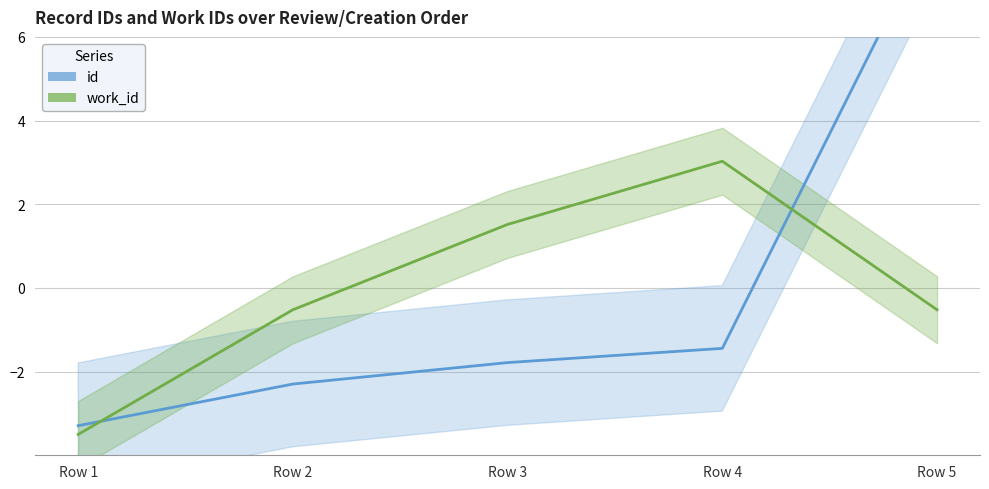

The value of id at Row 5 is 8.8. True or false?

True